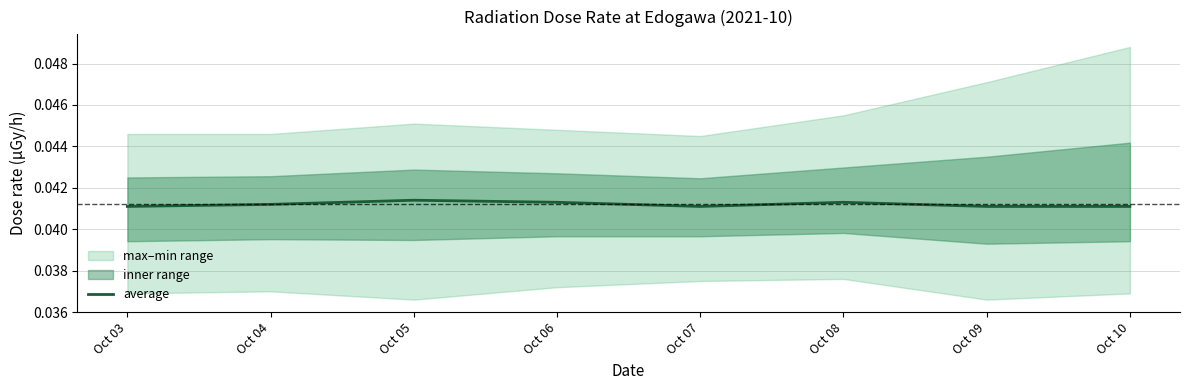

Reading left to right, extract all data points from this chart.

Oct 03=0.0	Oct 04=0.0	Oct 05=0.0	Oct 06=0.0	Oct 07=0.0	Oct 08=0.0	Oct 09=0.0	Oct 10=0.0